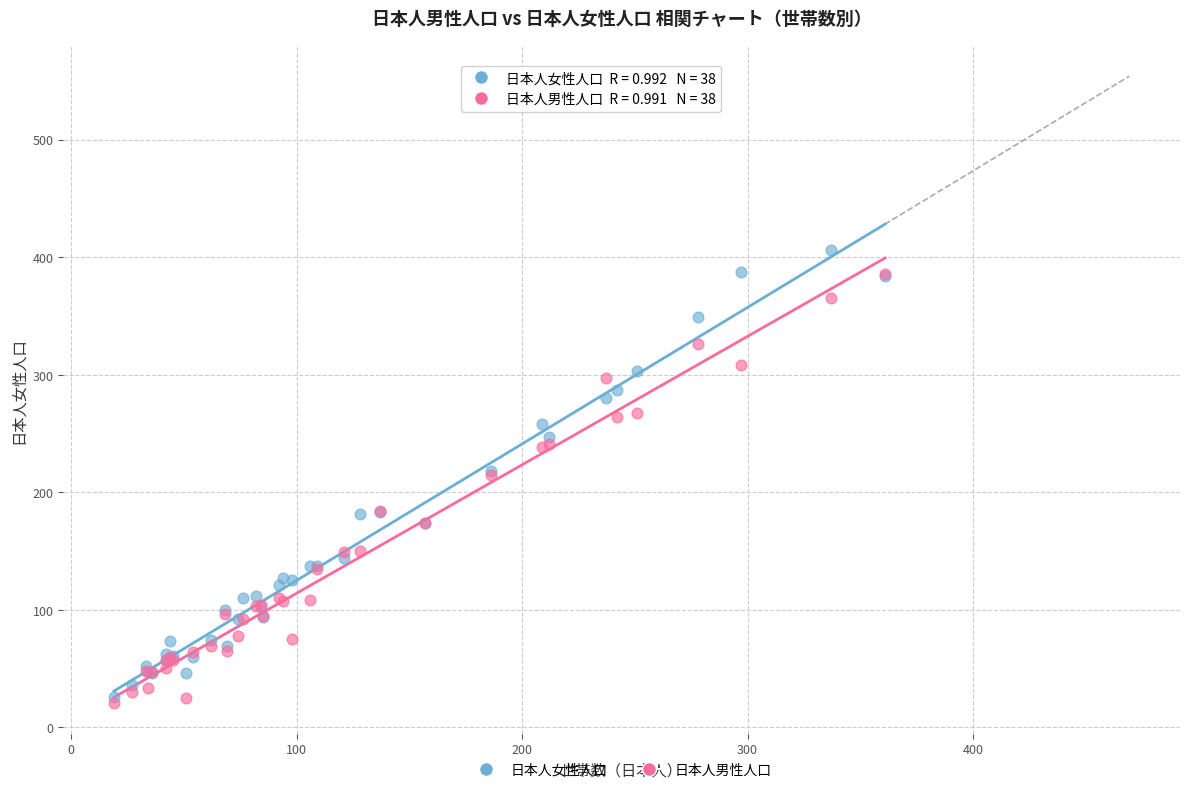

Which series reaches the maximum Y coordinate?

日本人女性人口